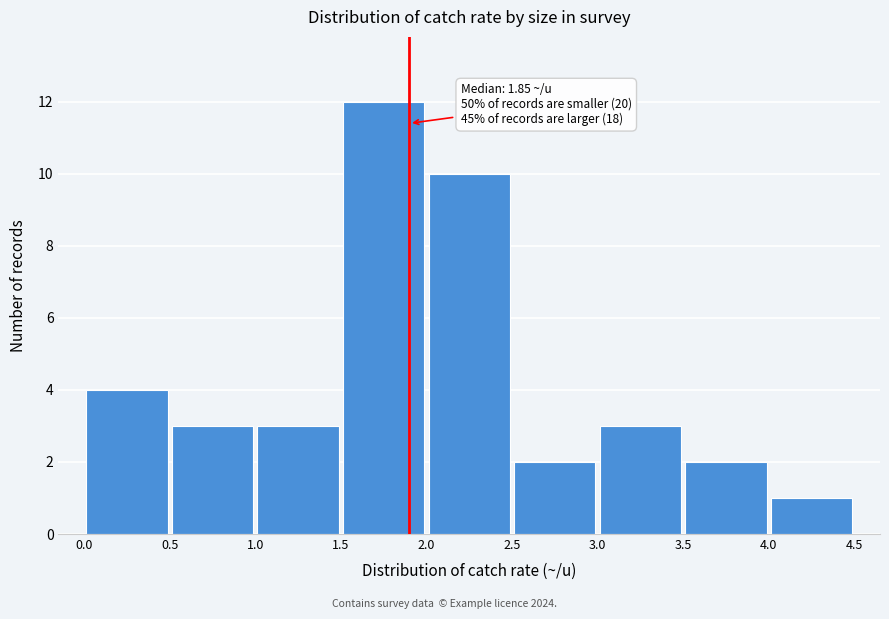

Over which range of the x-axis is the bar tallest?

1.5 to 2.0